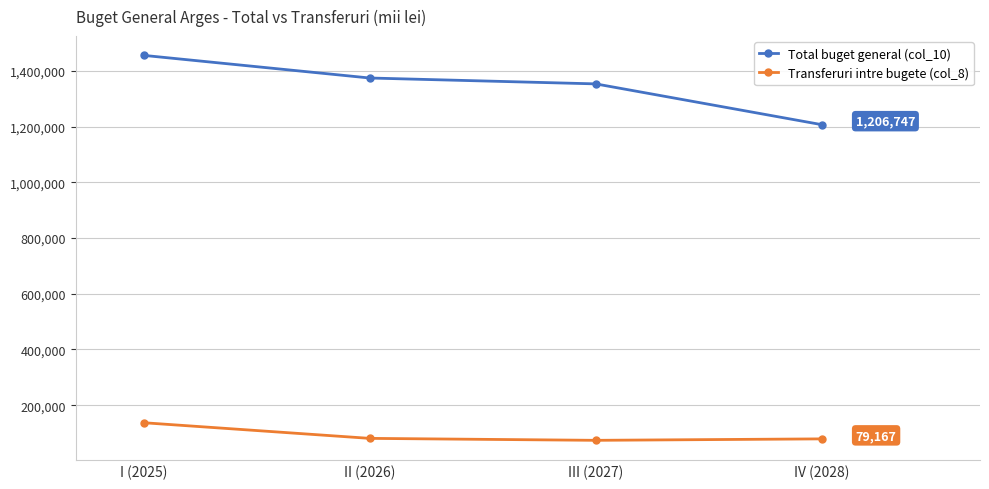

What is the maximum value shown in the chart?

1455453.3